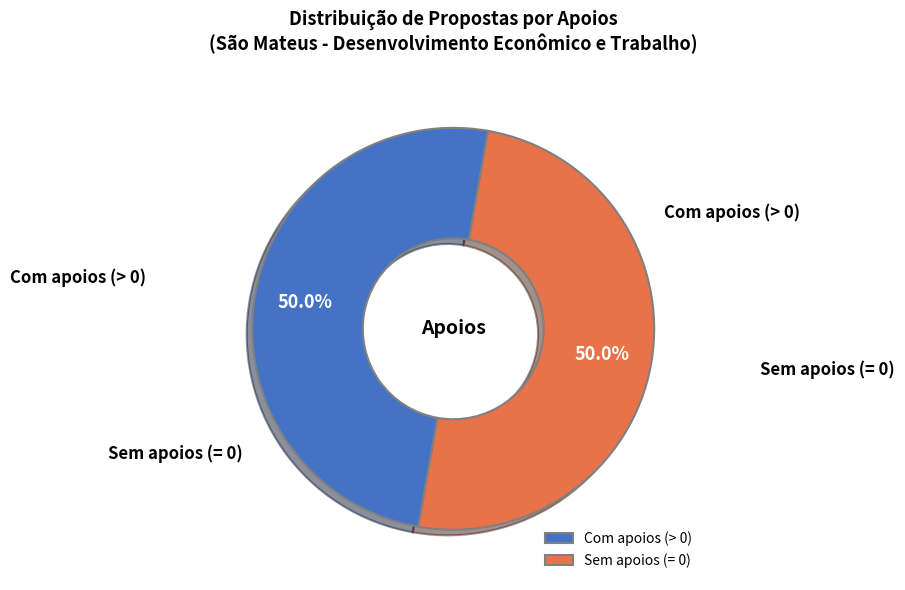

Is the sum of Com apoios (> 0) and Sem apoios (= 0) greater than half?

Yes